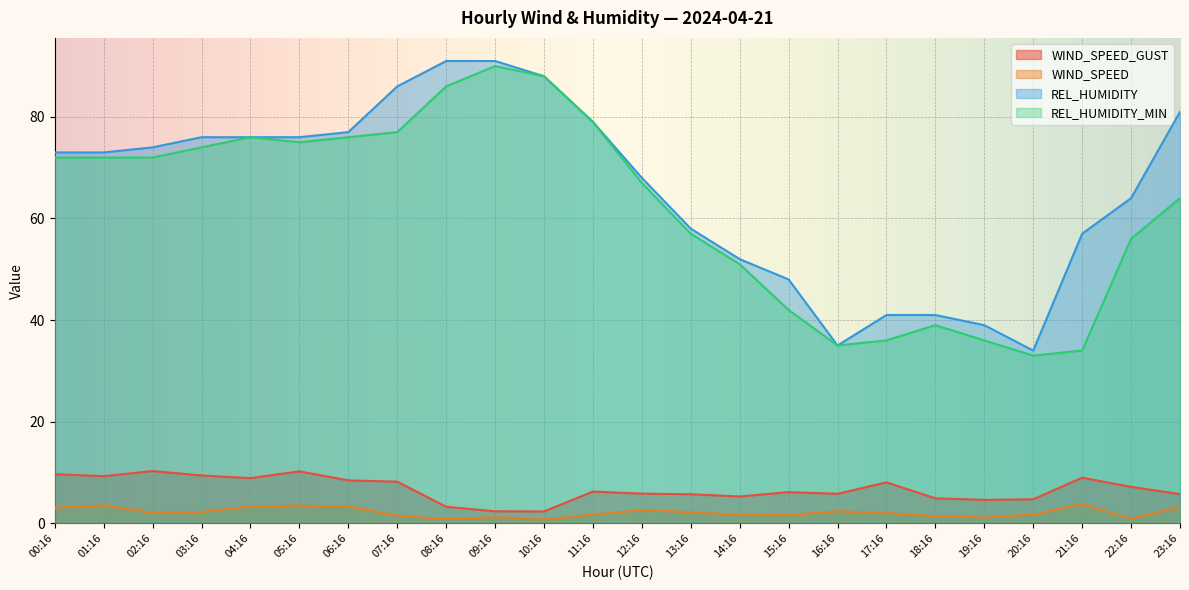

Where is REL_HUMIDITY_MIN nearest to the value 61?

23:16